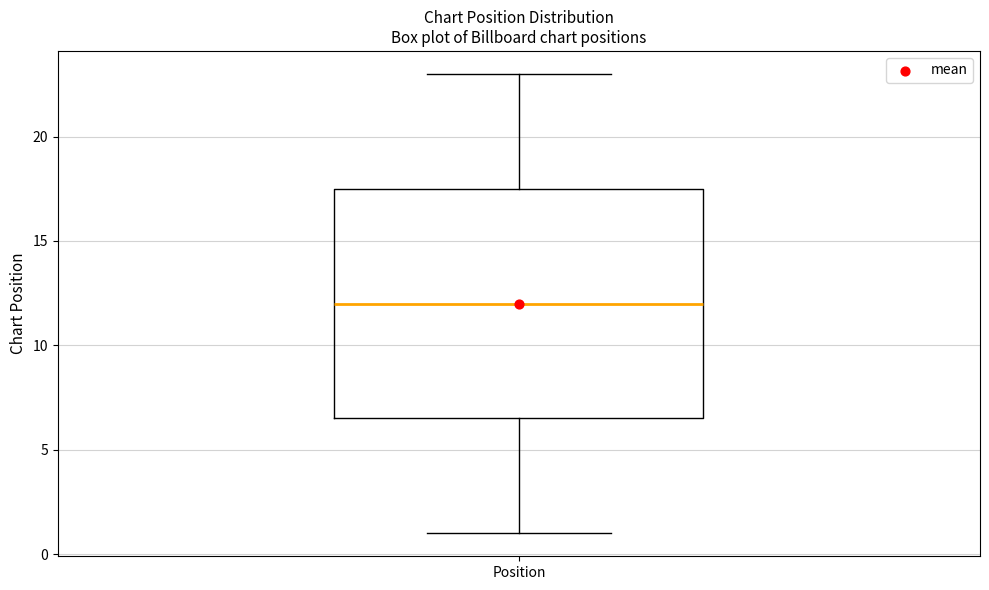

Transcribe this box plot: give where the median line is, the range the box spans, and where the two whiskers end, as read against the y-axis. The values are not printed on the chart, so give them approximately, as read against the axis.

median 12.0, box 6.5 to 17.5, whiskers 1.0 to 23.0